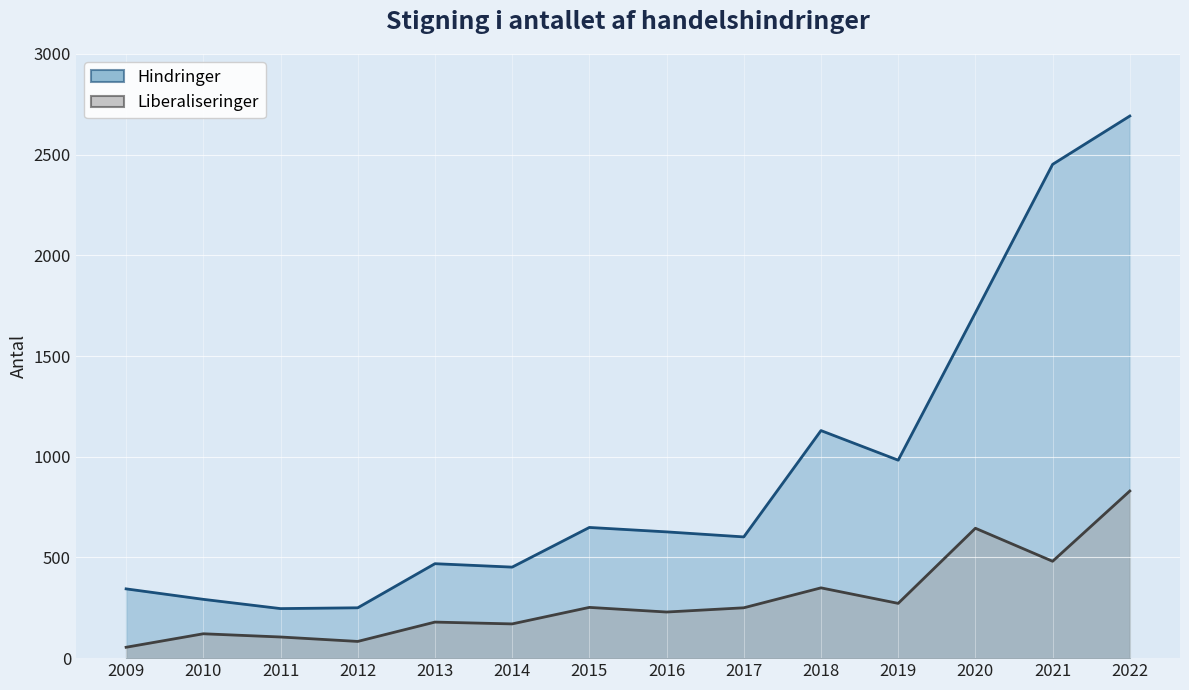

What is the value of the Hindringer point at the 12th from the left?

1715